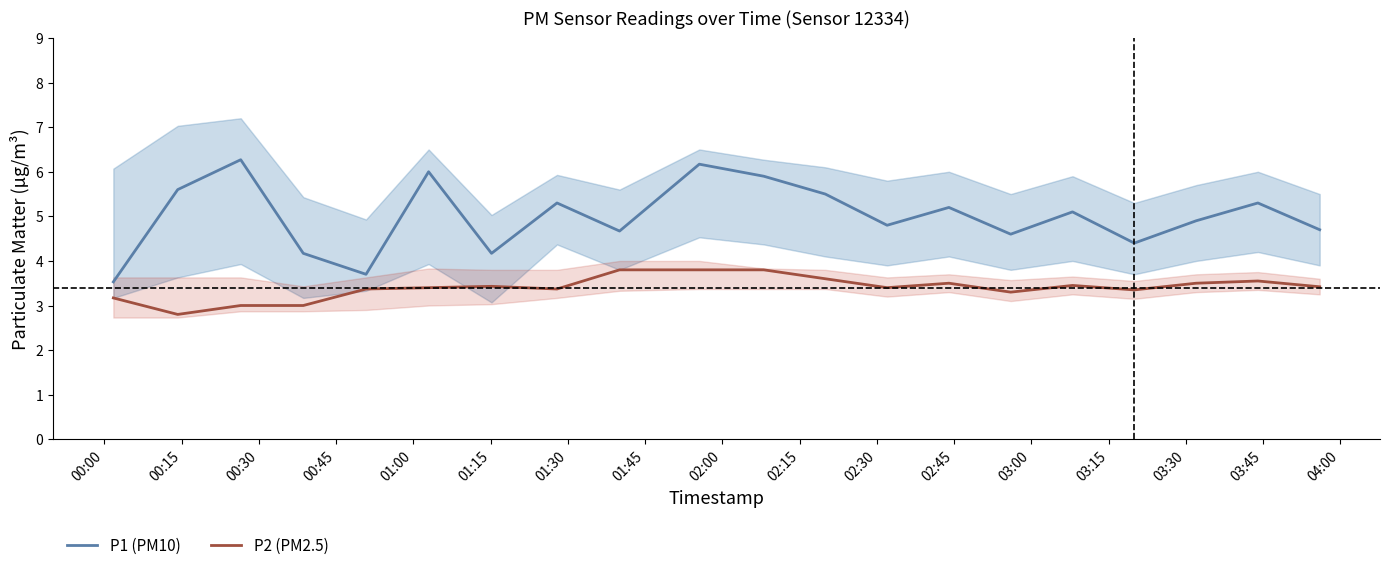

True or false: P1 (PM10) and P2 (PM2.5) intersect in this chart.

False